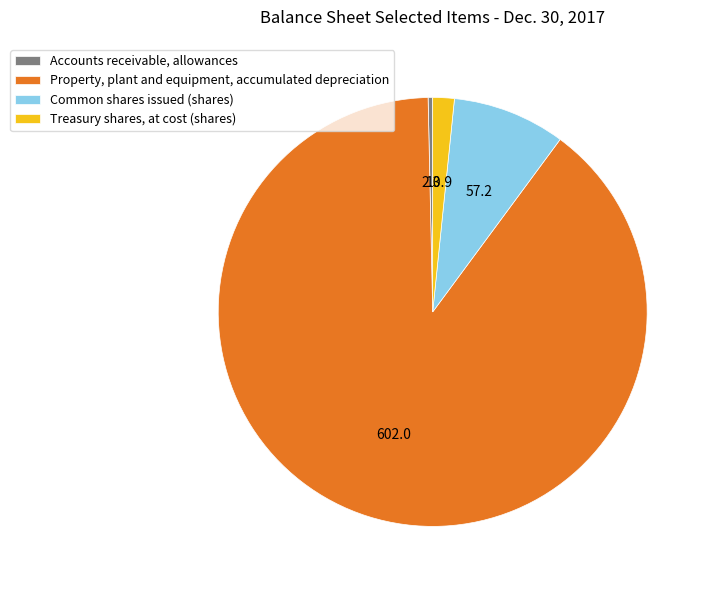

Rank the categories by value from lowest to highest.

Accounts receivable, allowances, Treasury shares, at cost (shares), Common shares issued (shares), Property, plant and equipment, accumulated depreciation